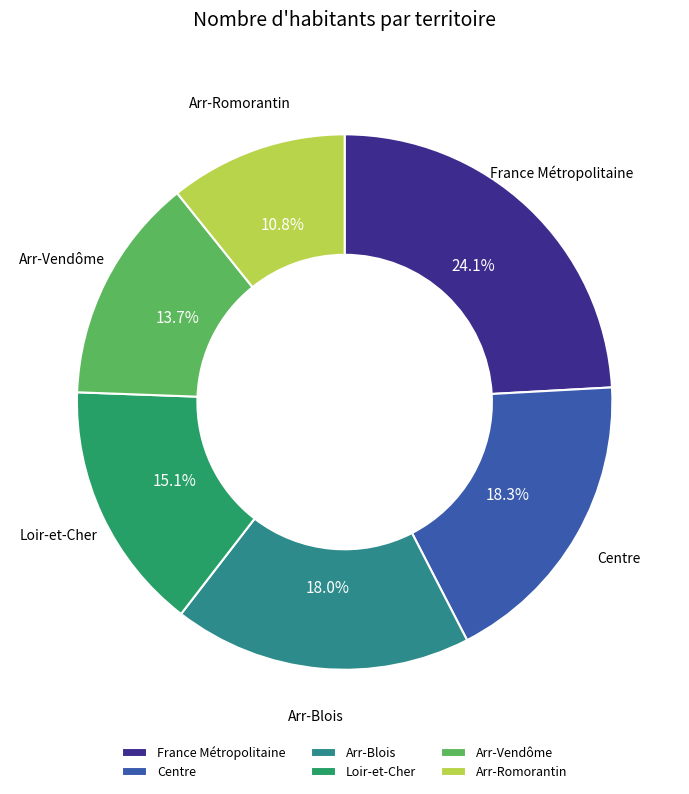

Which slice is the smallest?

Arr-Romorantin